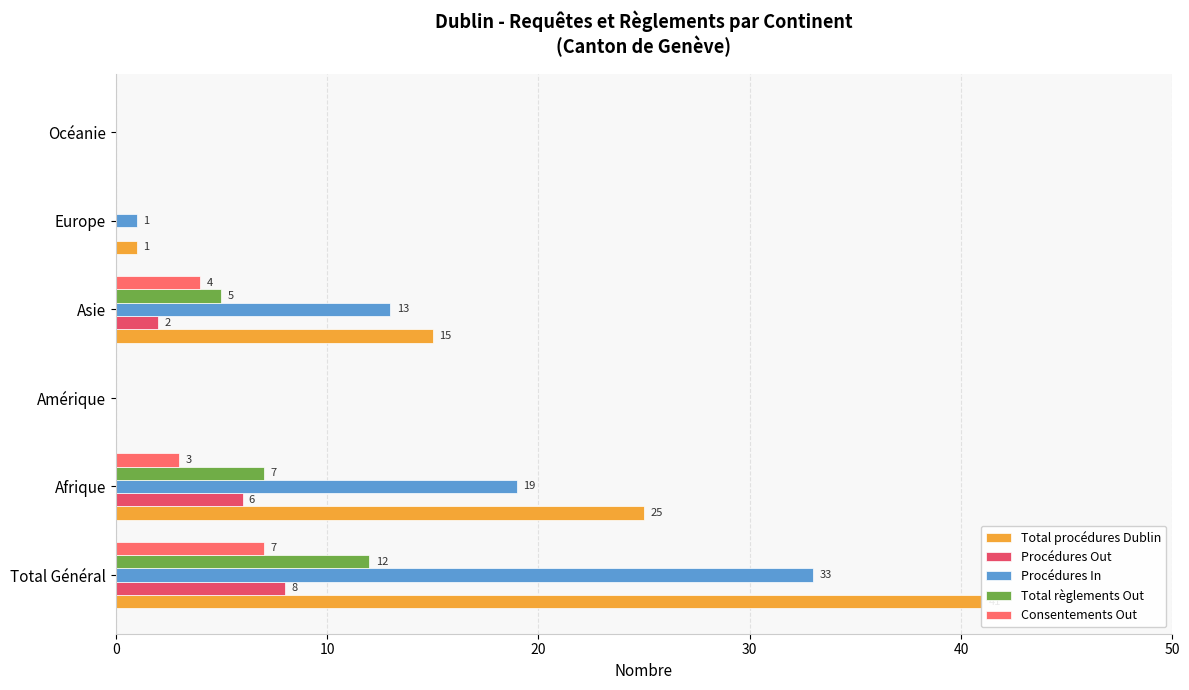

Between Amérique and Asie, which is larger?

Asie